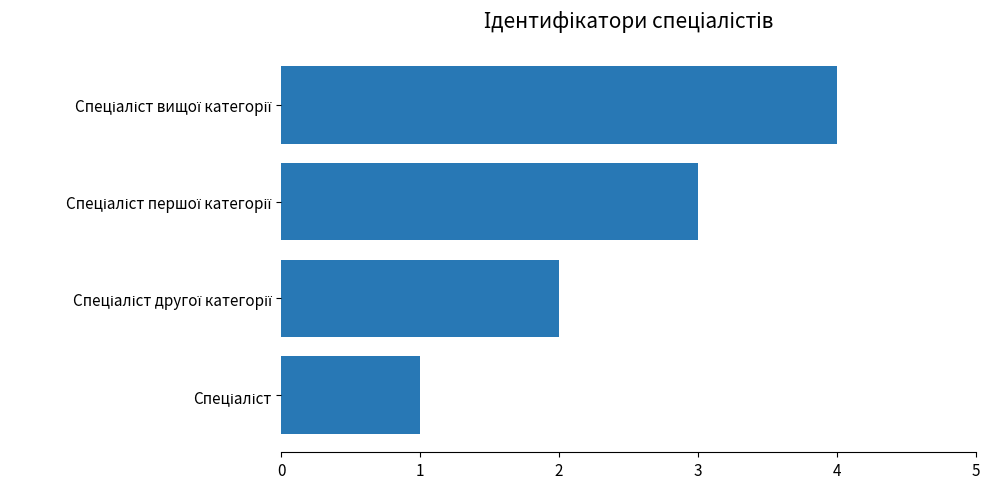

What is the difference between the maximum and minimum values?

3